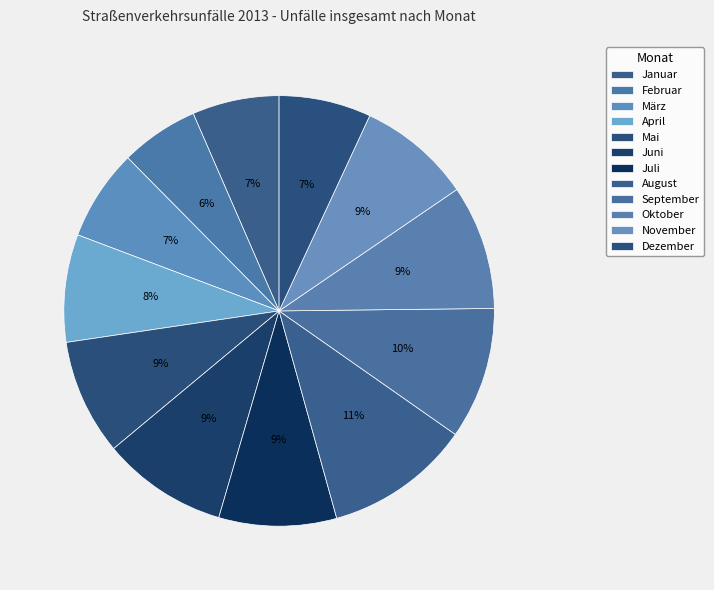

Does Juli account for over 50% of the chart?

No